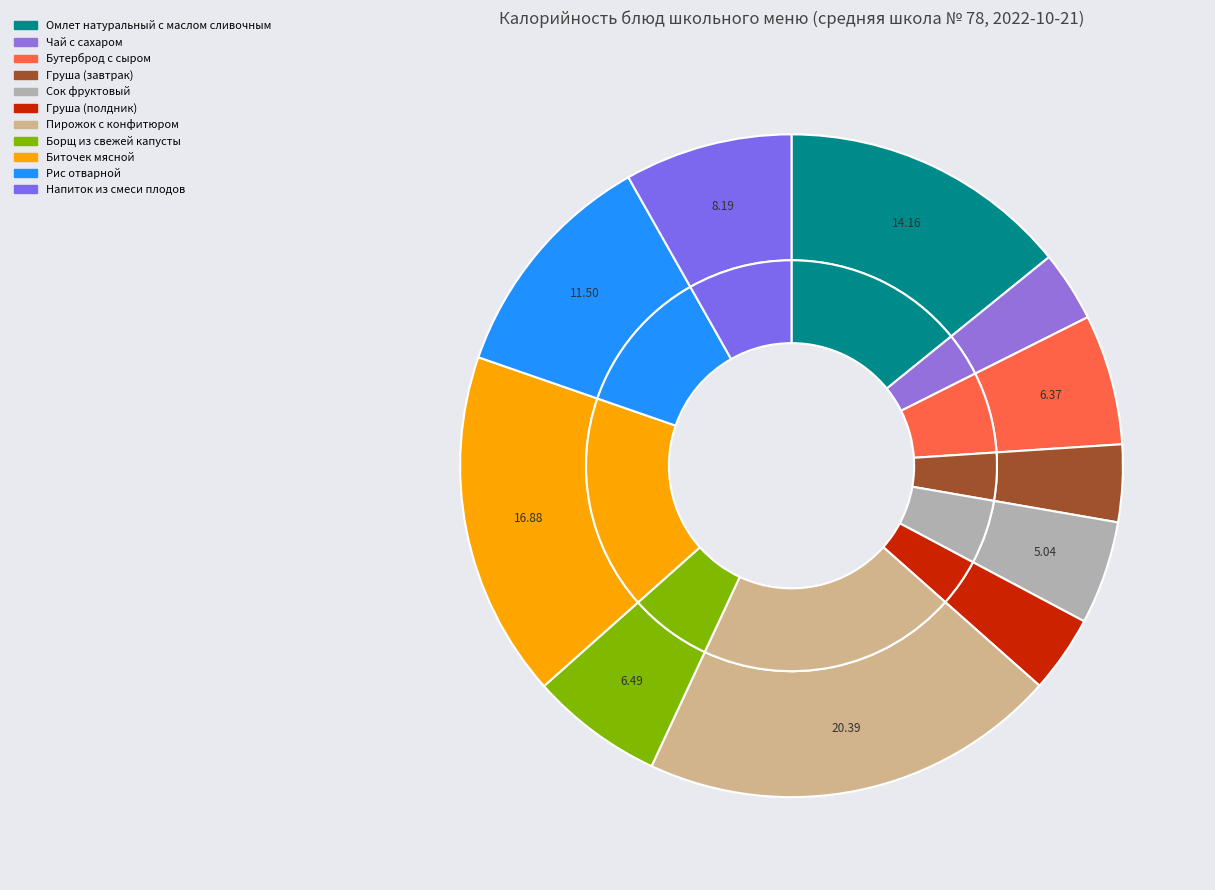

Rank the categories by value from highest to lowest.

Пирожок с конфитюром, Биточек мясной, Омлет натуральный с маслом сливочным, Рис отварной, Напиток из смеси плодов, Борщ из свежей капусты, Бутерброд с сыром, Сок фруктовый, Груша (завтрак), Груша (полдник), Чай с сахаром